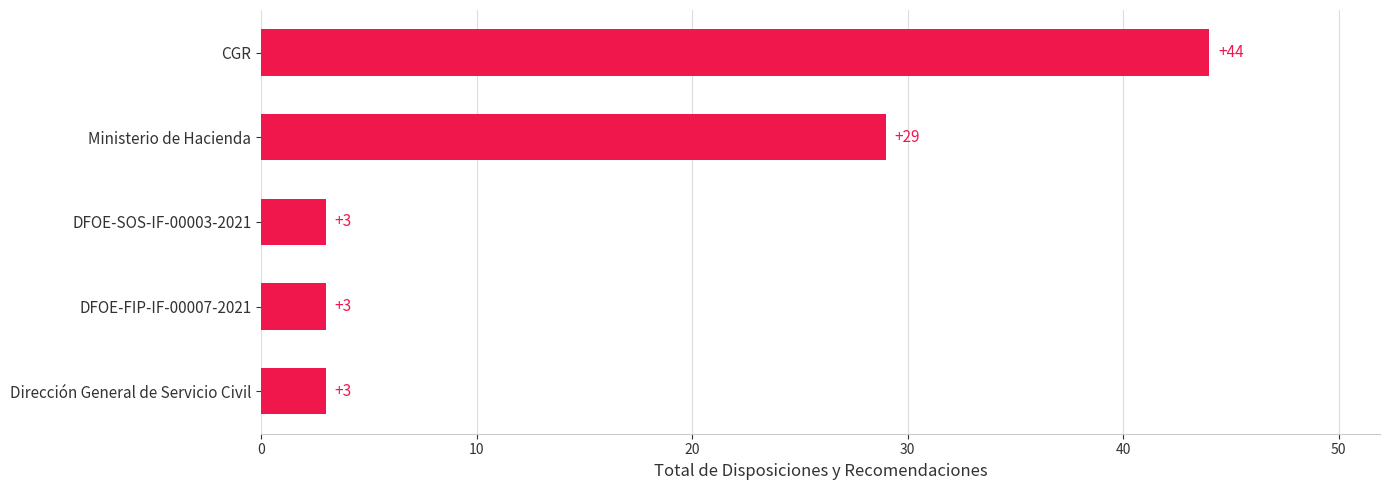

What is the difference between the maximum and minimum values?

41